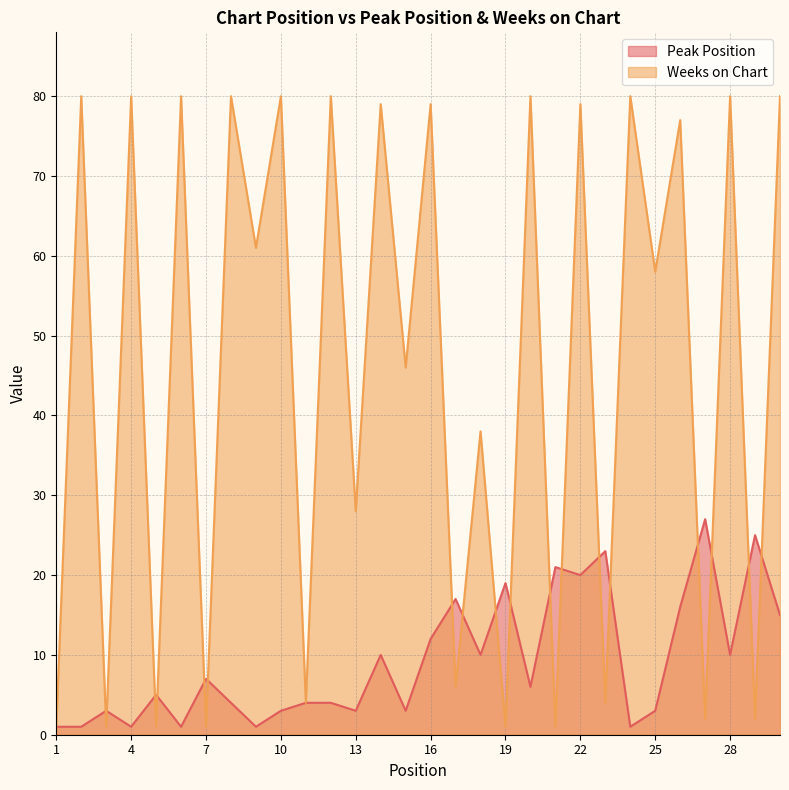

Which category has the highest value in the Weeks on Chart series?

2